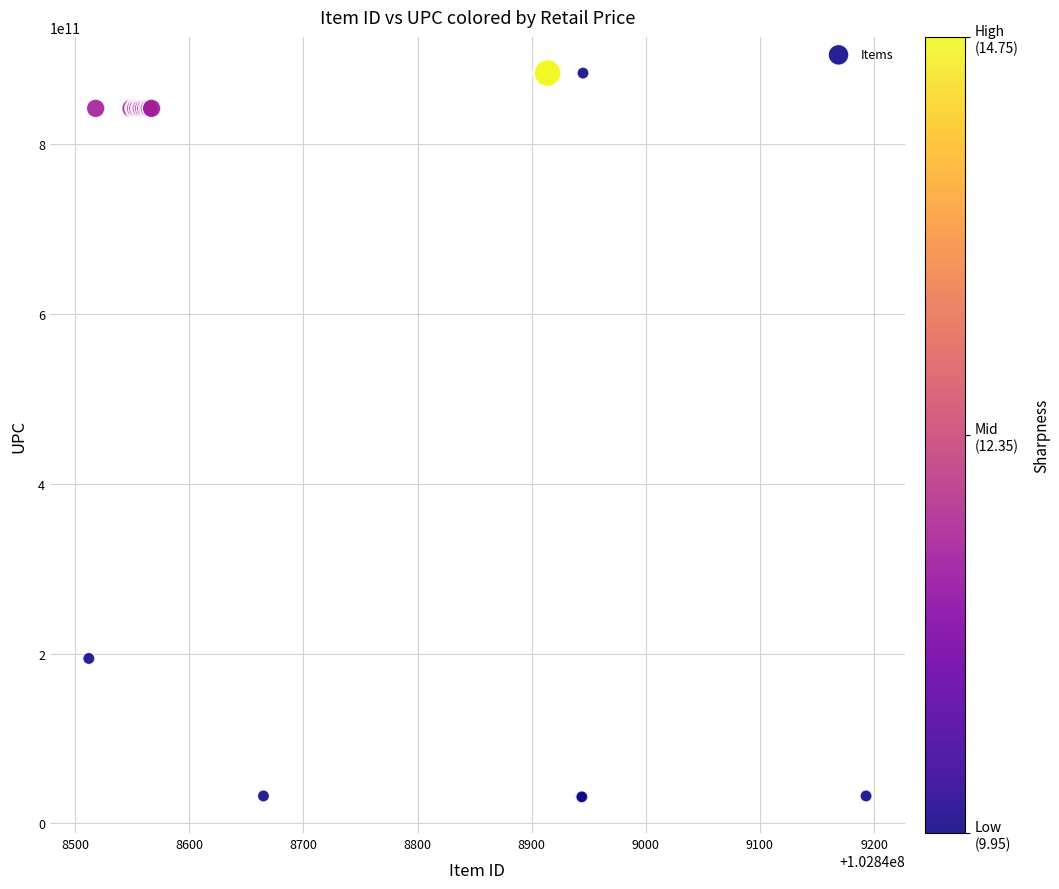

What Y value in the scatter plot is closest to 457664002179?

194397089929